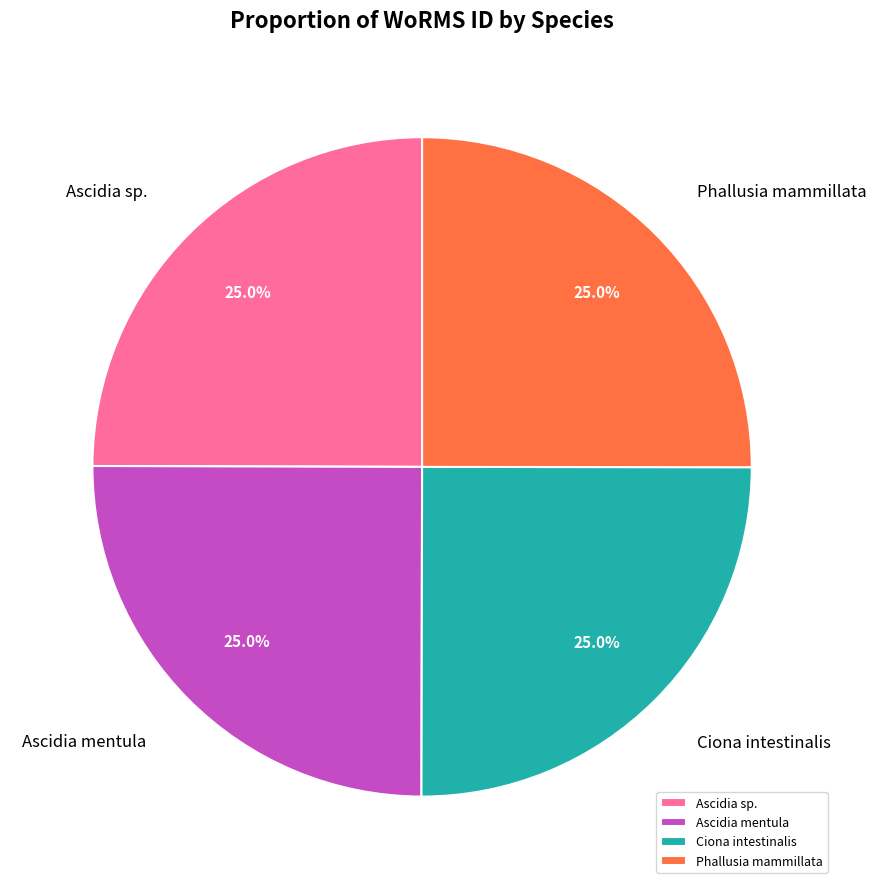

What is the ratio of the value at Ascidia mentula to the value at Phallusia mammillata?

1.0